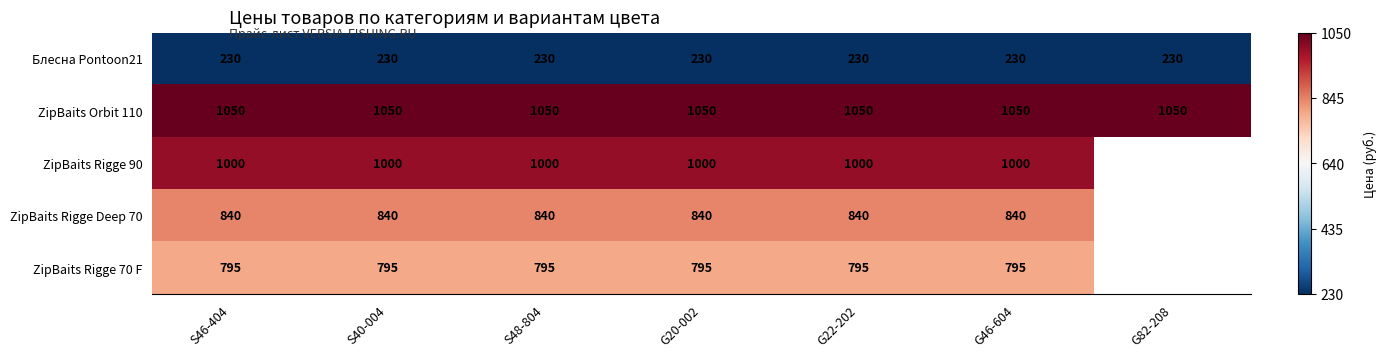

Is the value of ZipBaits Rigge Deep 70 at G20-002 greater than the value of ZipBaits Rigge 70 F at S46-404?

Yes